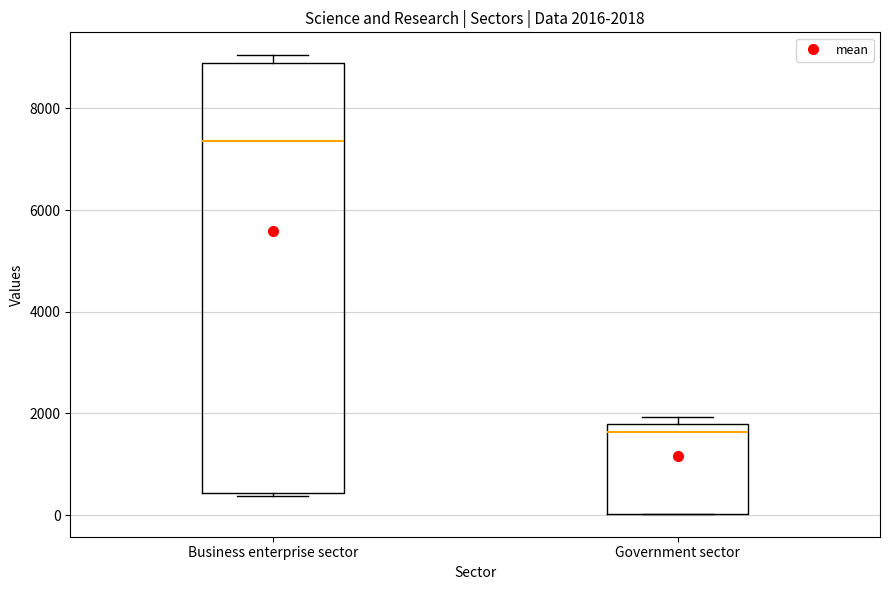

Comparing the boxes themselves (not the whiskers), which one is the tallest?

Business enterprise sector